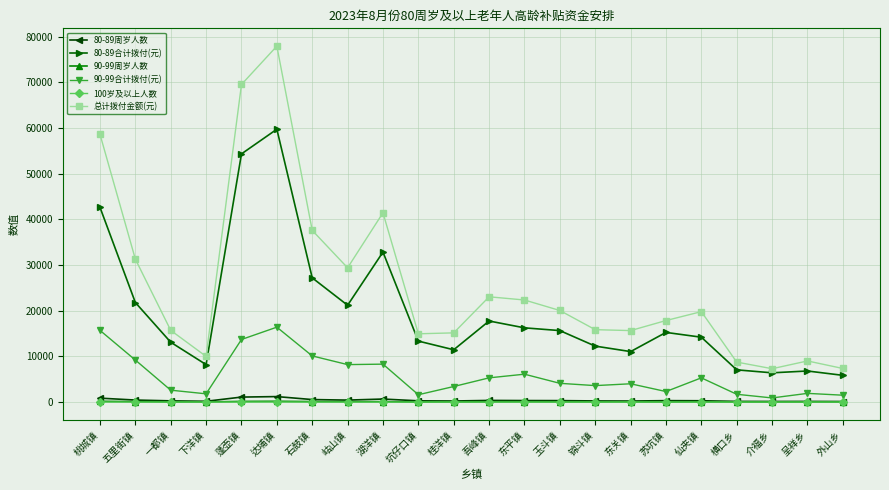

What position from the left is 东关镇?

16